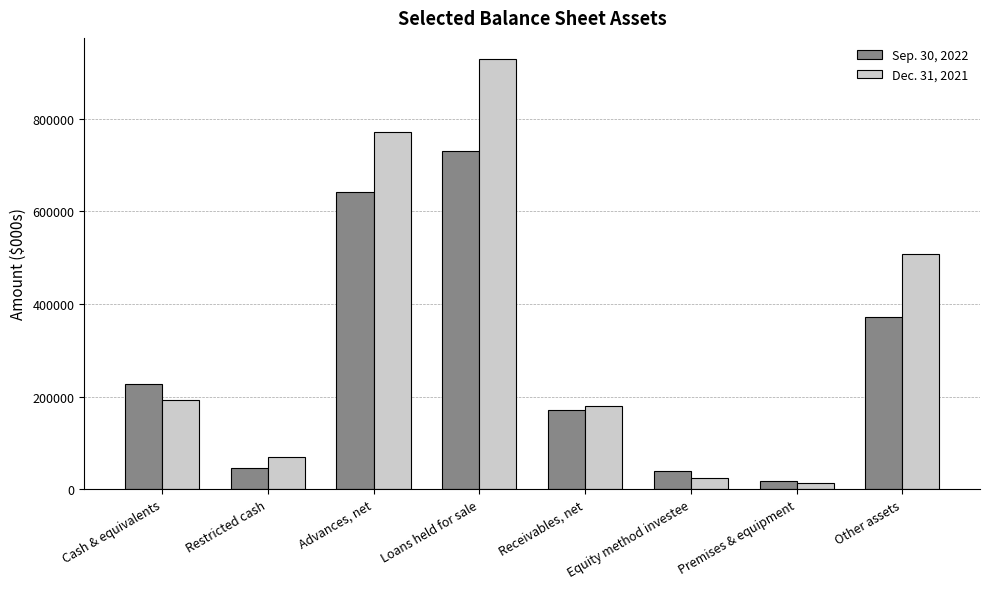

Which series has the largest range (max minus min)?

Dec. 31, 2021